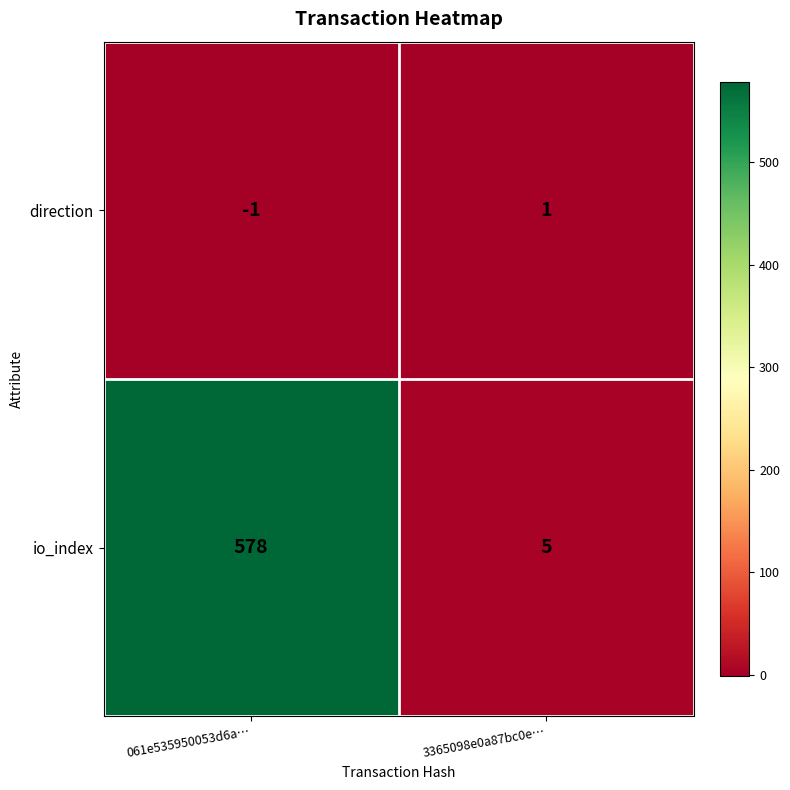

What is the greatest value displayed?

578